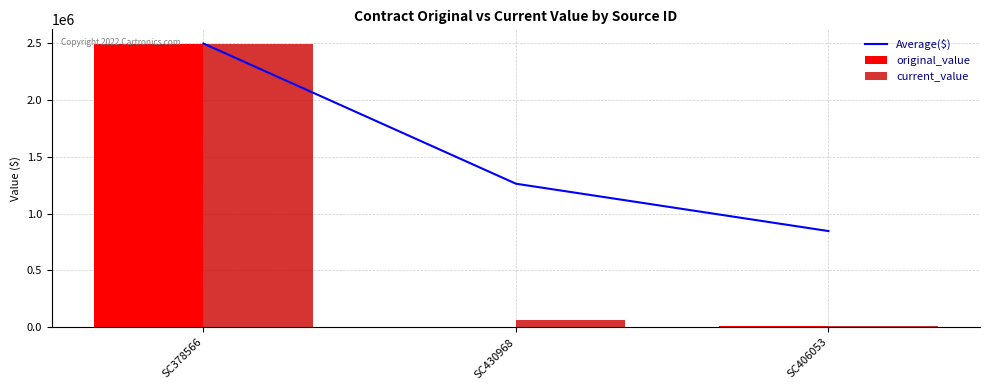

What is the average value of the original_value series?

836800.0